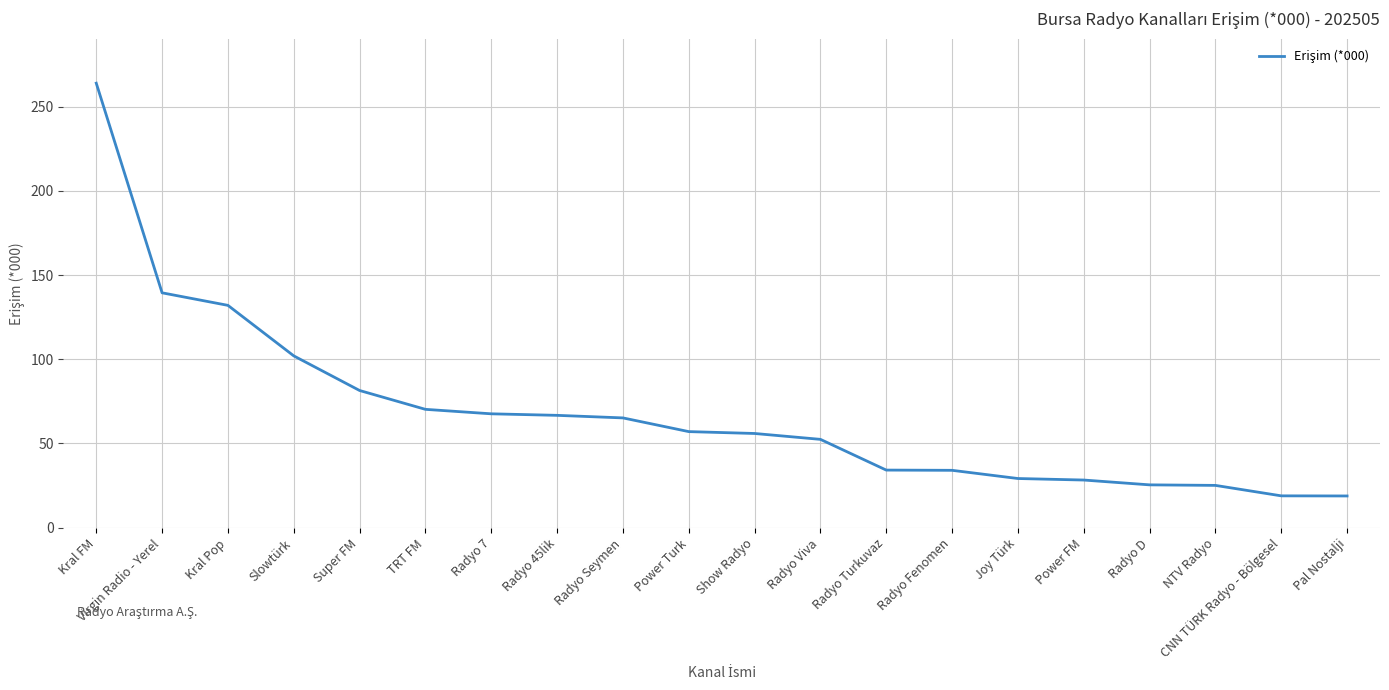

True or false: the data shows 13.0 at Radyo Turkuvaz.

False